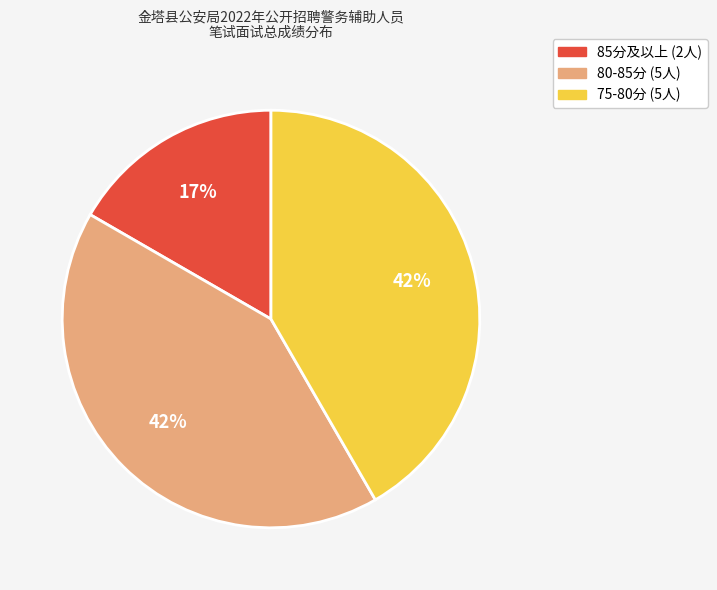

To the nearest percent, what is the average slice percentage?

33%